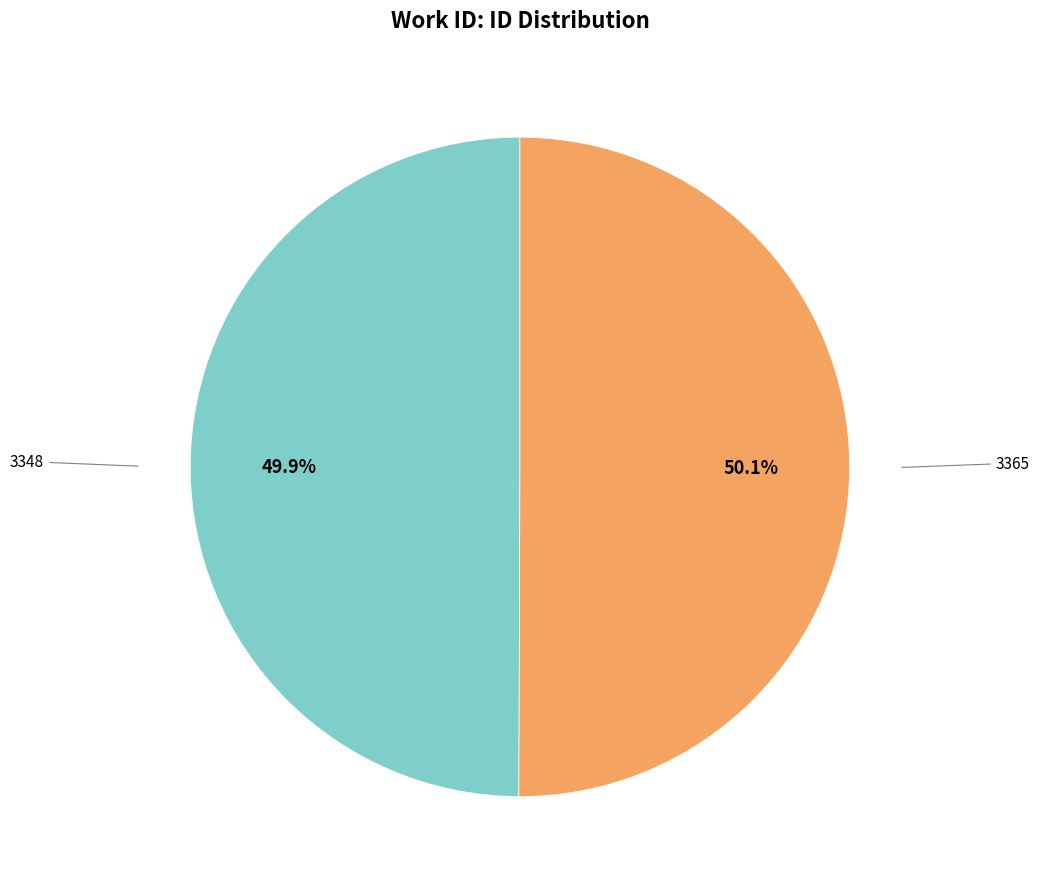

Does any single category account for the majority?

Yes